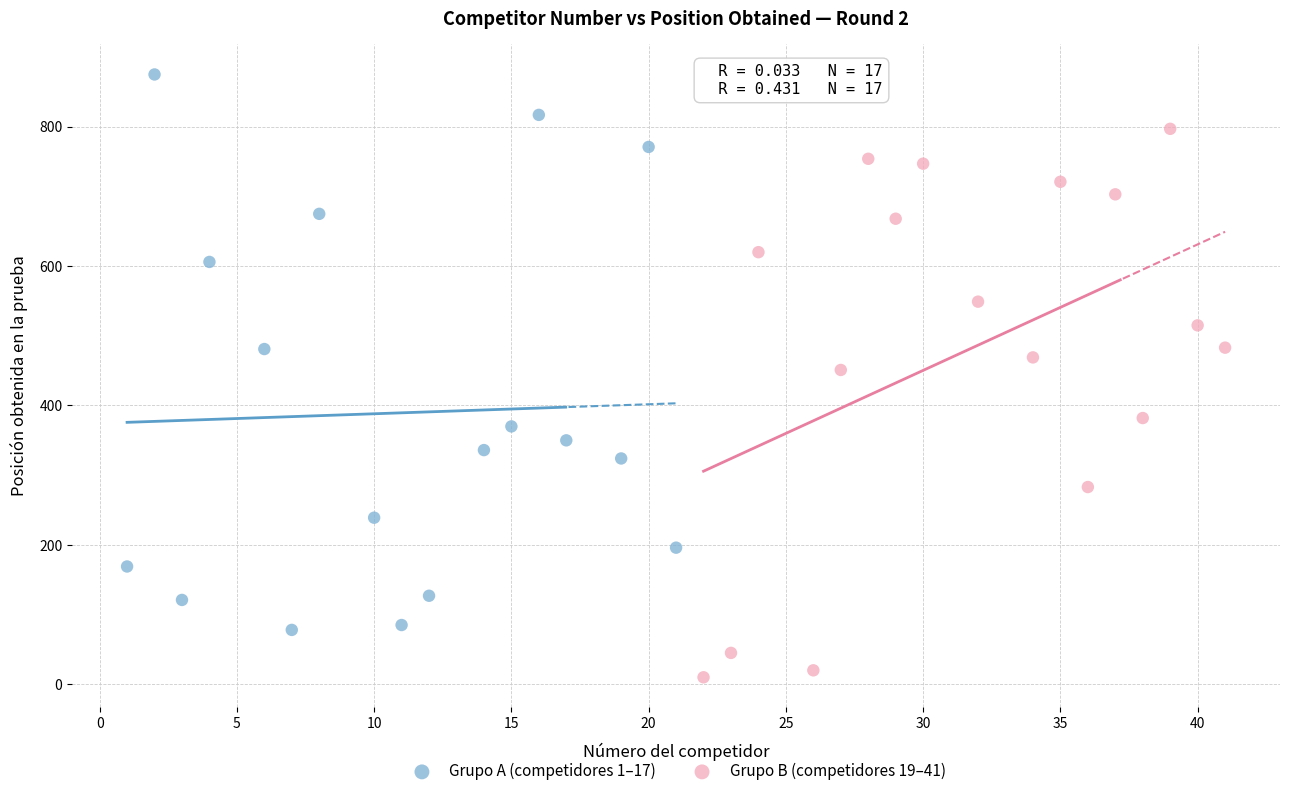

Which series reaches the maximum Y coordinate?

Grupo A (competidores 1–17)